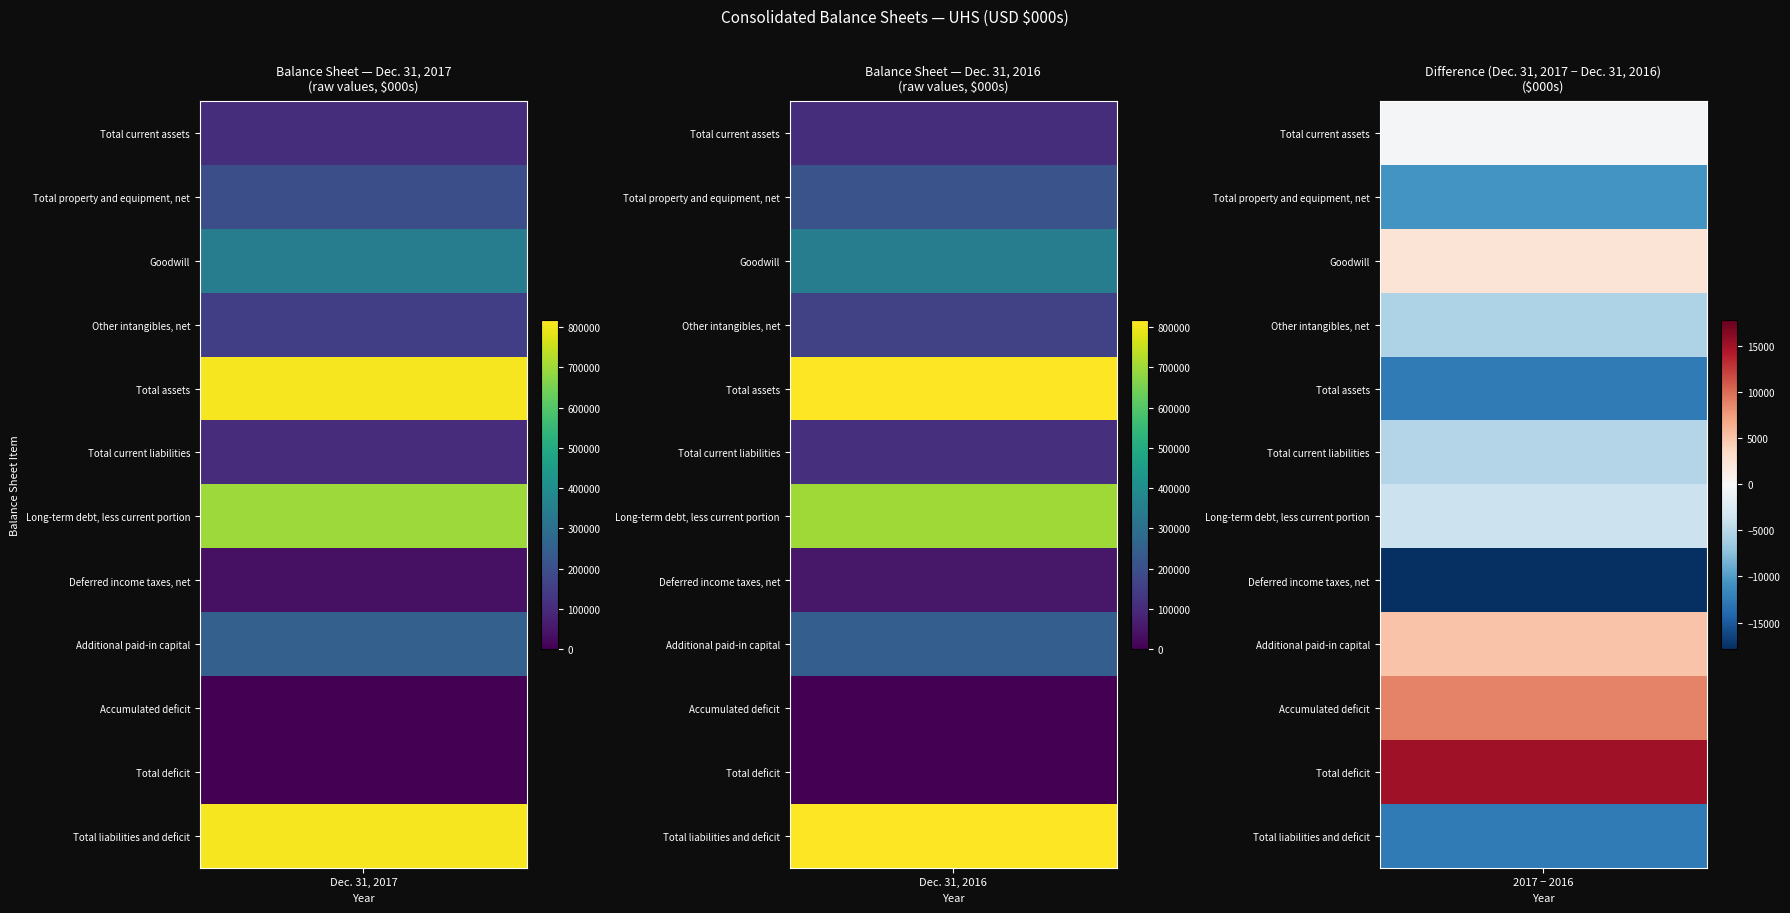

Reading left to right, list all the values displayed in this chart.

Total current assets: 0=106233	1=106447
Total property and equipment, net: 0=198014	1=208649
Goodwill: 0=346168	1=343766
Other intangibles, net: 0=151921	1=157371
Total assets: 0=805445	1=818123
Total current liabilities: 0=105031	1=110251
Long-term debt, less current portion: 0=698065	1=701863
Deferred income taxes, net: 0=35342	1=53217
Additional paid-in capital: 0=250018	1=244986
Accumulated deficit: 0=-287998	1=-296826
Total deficit: 0=-44378	1=-59485
Total liabilities and deficit: 0=805445	1=818123